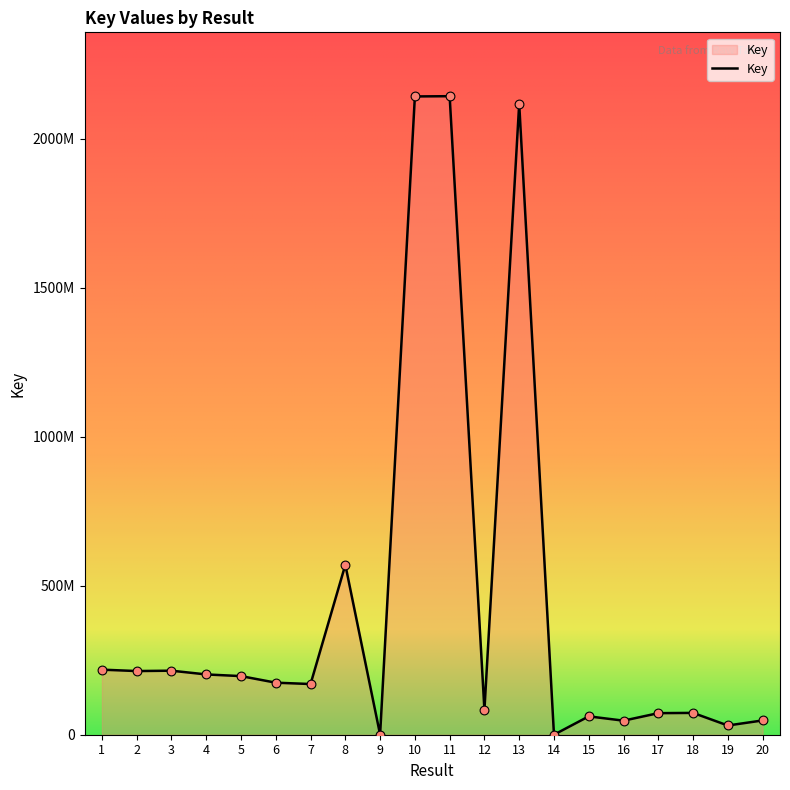

Approximately how many times larger is the value at 12 compared to 5?

0.4